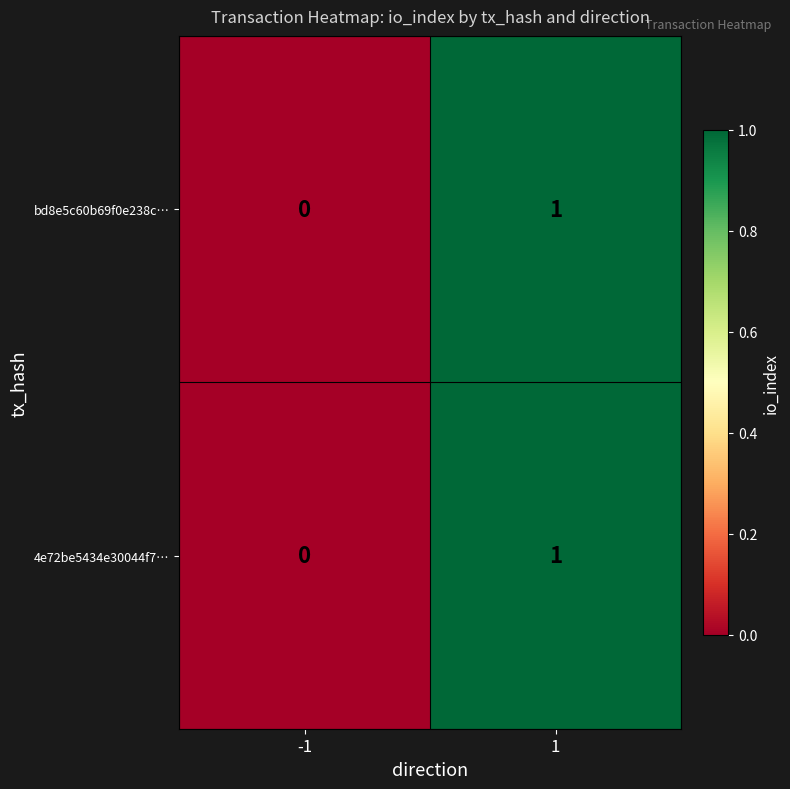

The value of bd8e5c60b69f0e238c… at 1 is 1. True or false?

True